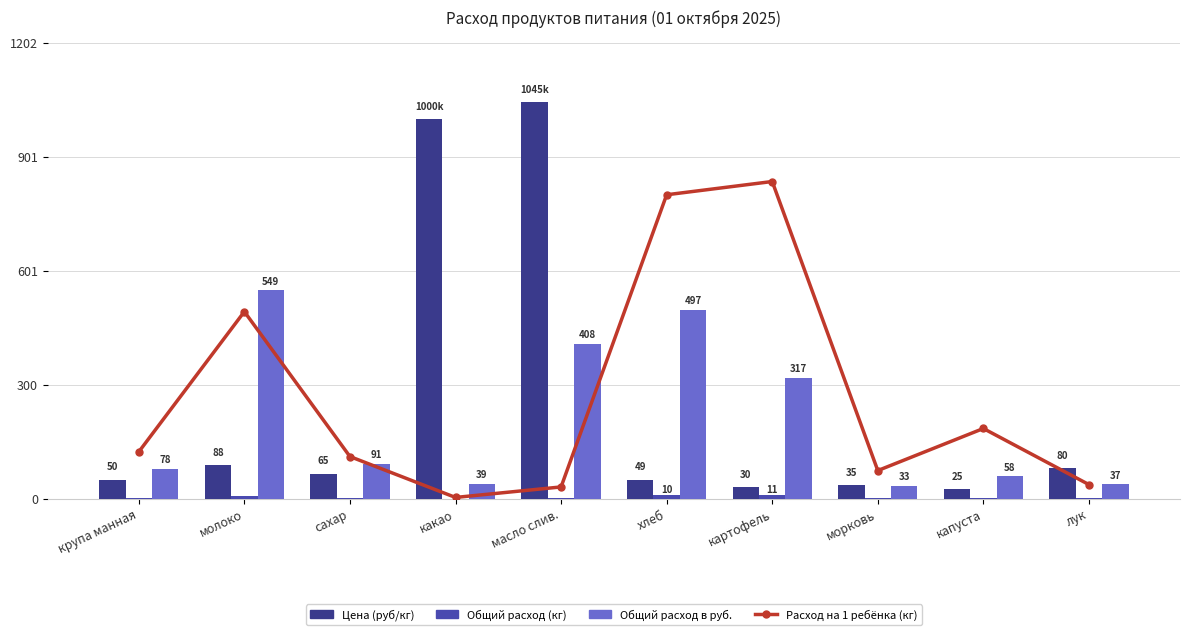

Reading left to right, transcribe all the data shown in this chart.

Расход на 1 ребёнка (кг): крупа манная=123.2	молоко=493.0	сахар=110.9	какао=3.1	масло слив.=30.8	хлеб=801.1	картофель=836.0	морковь=73.9	капуста=184.9	лук=37.0
Цена (руб/кг): крупа манная=50.0	молоко=88.0	сахар=65.0	какао=1000.0	масло слив.=1045.0	хлеб=49.0	картофель=30.0	морковь=35.0	капуста=25.0	лук=80.0
Общий расход (кг): крупа манная=1.6	молоко=6.2	сахар=1.4	какао=0.0	масло слив.=0.4	хлеб=10.1	картофель=10.6	морковь=0.9	капуста=2.3	лук=0.5
Общий расход в руб.: крупа манная=78.0	молоко=549.1	сахар=91.3	какао=39.0	масло слив.=407.6	хлеб=496.9	картофель=317.5	морковь=32.8	капуста=58.5	лук=37.4